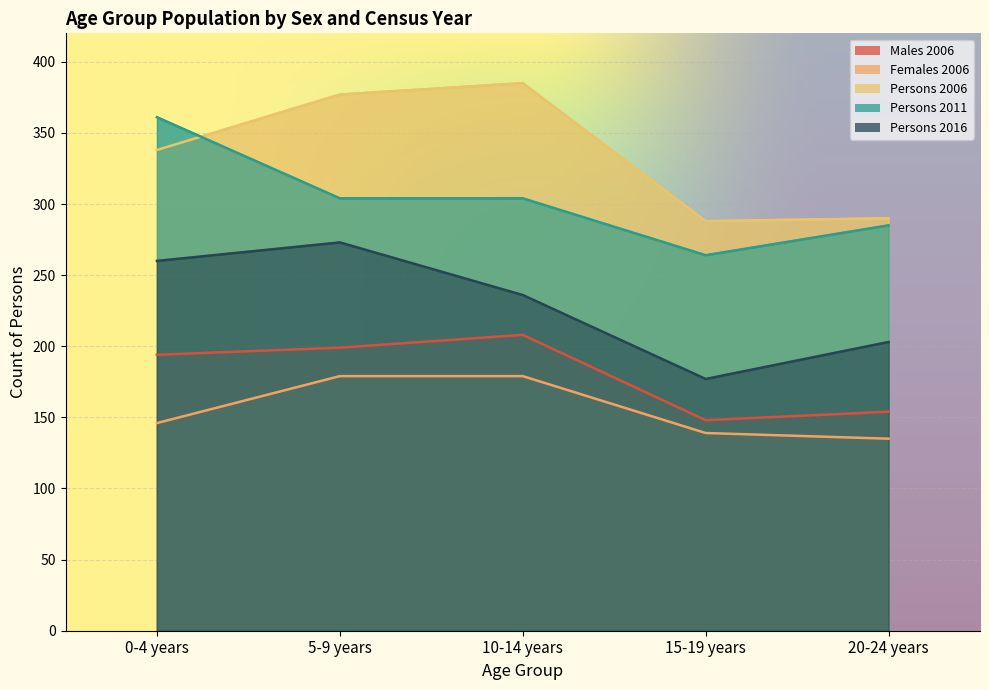

What is the label of the 5th point from the right?

0-4 years